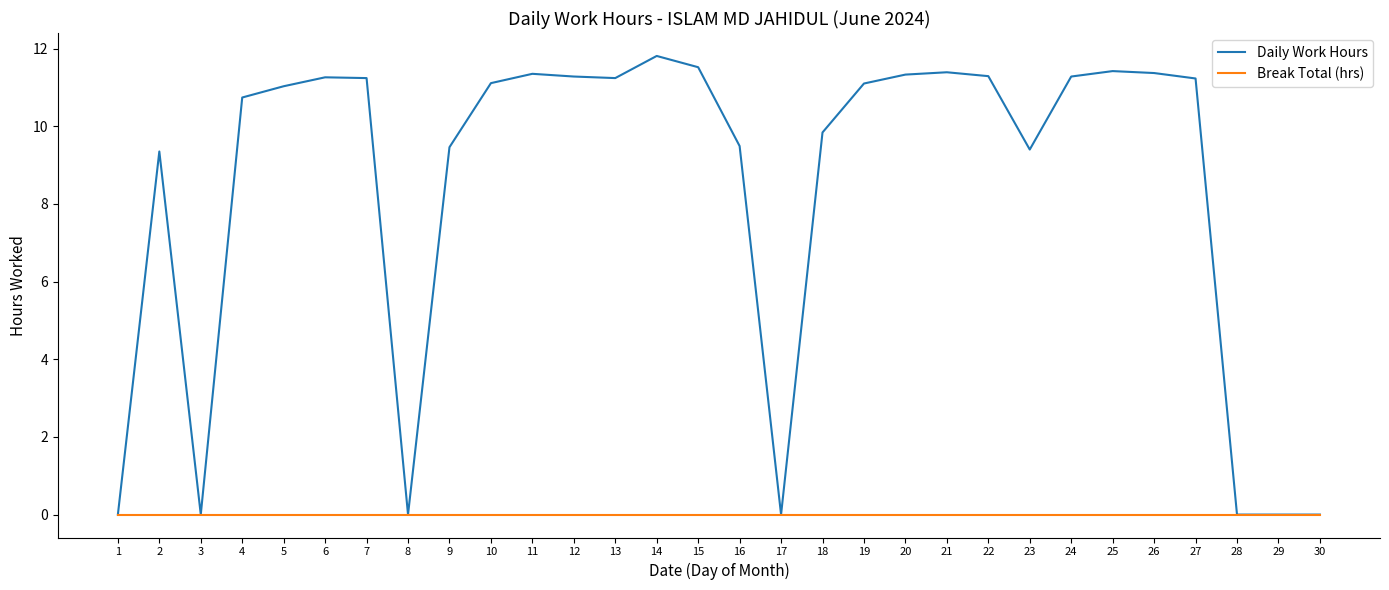

List the series in order of their peak value, lowest first.

Break Total (hrs), Daily Work Hours